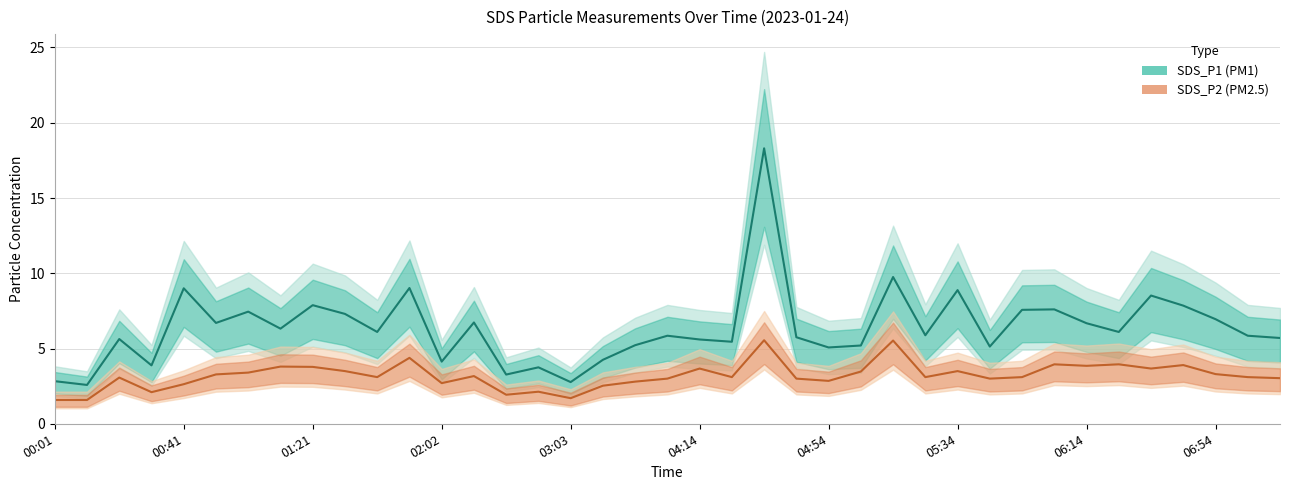

List the series in order of their peak value, lowest first.

SDS_P2, SDS_P1